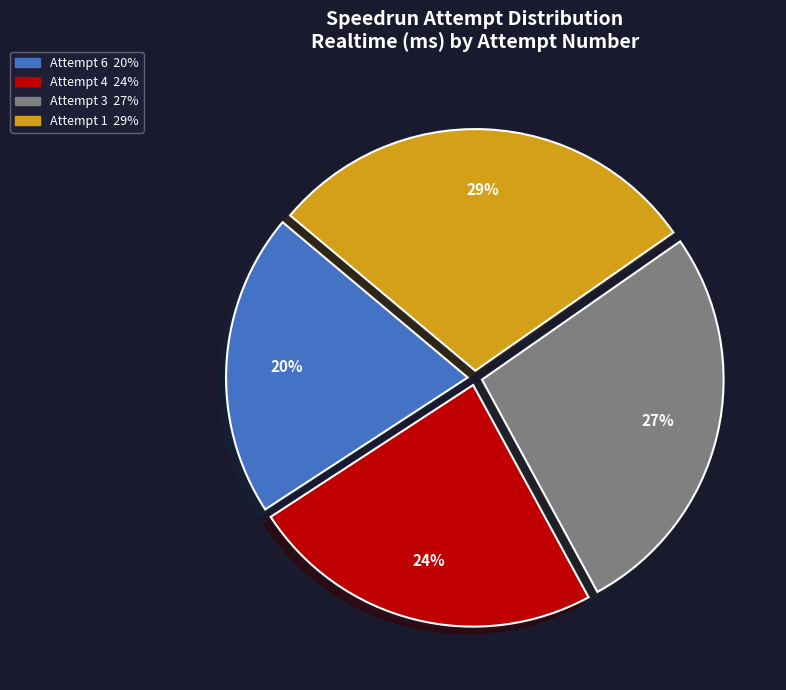

Rank the categories by value from lowest to highest.

Attempt 6, Attempt 4, Attempt 3, Attempt 1